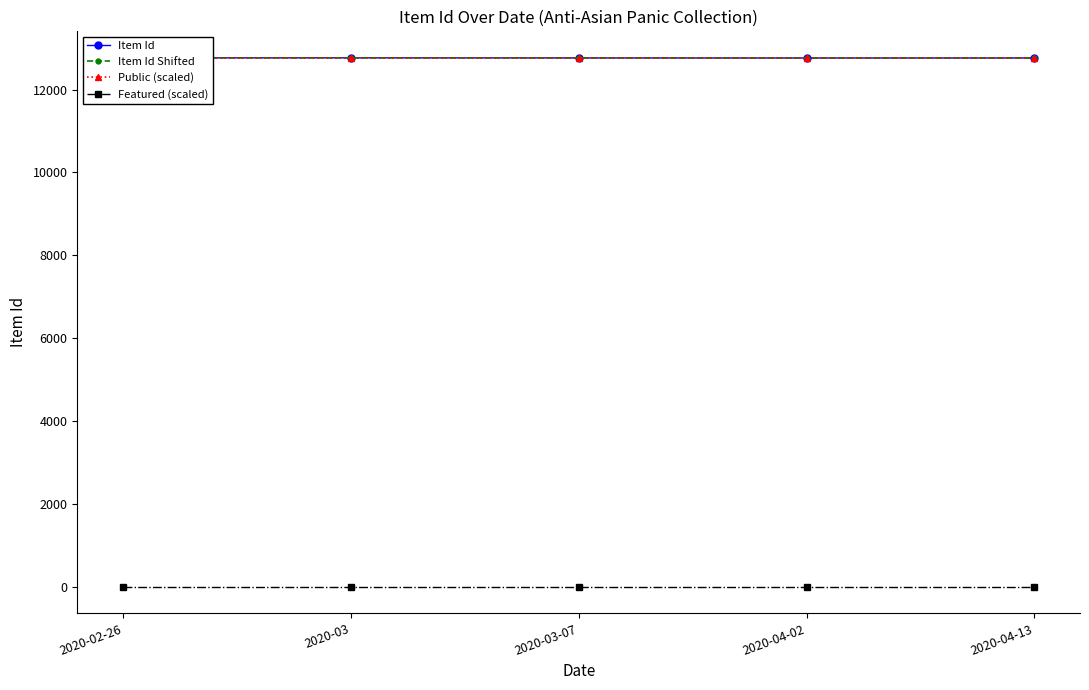

At which category does the chart reach its peak across all series?

2020-03